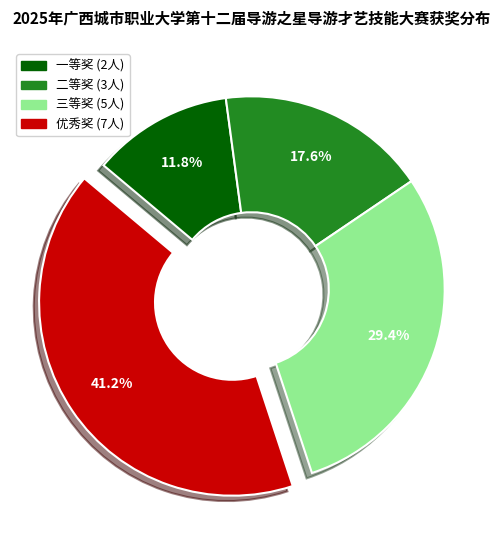

What percentage is NOT represented by 三等奖?

70.6%